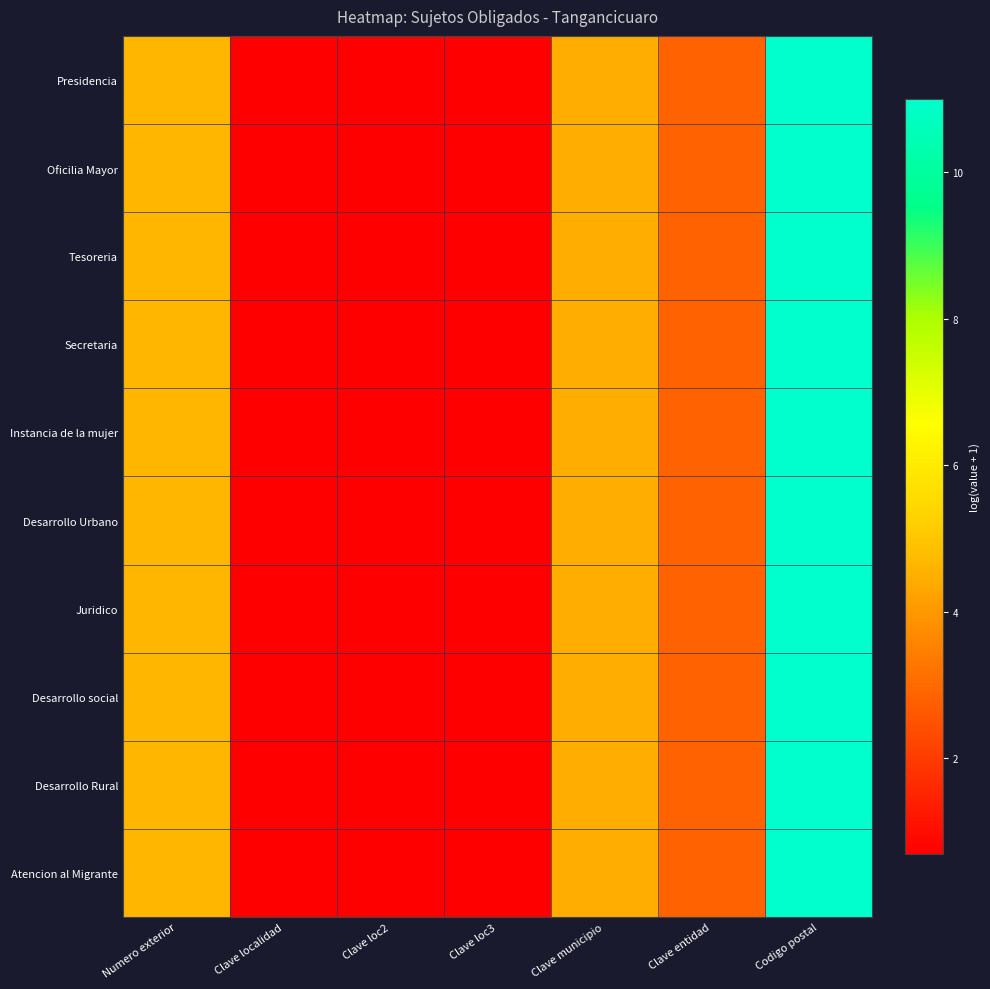

At which category is the sum across all series the highest?

Codigo postal